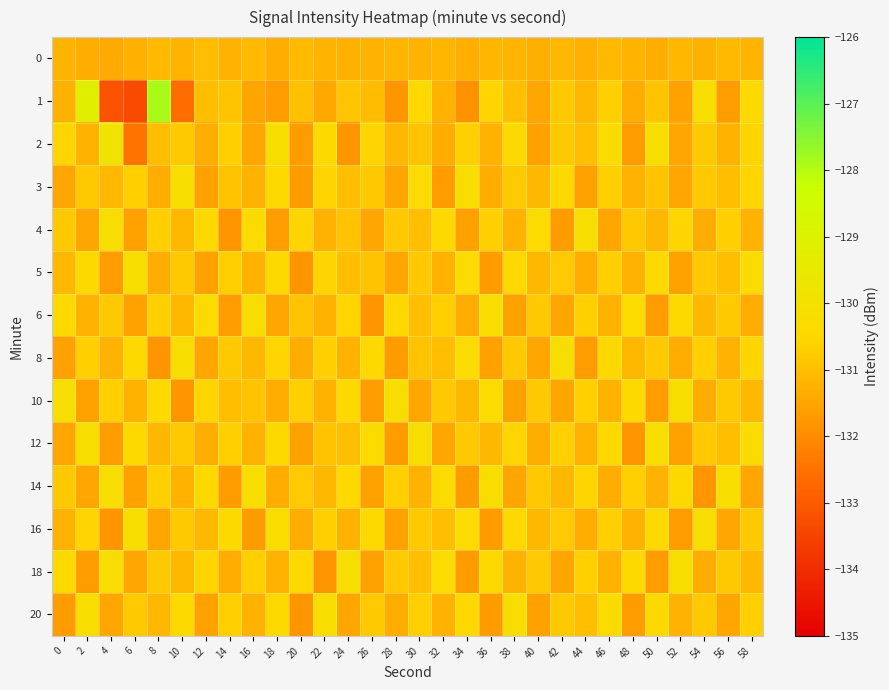

Between 10 and 20, which series saw the biggest shift?

1